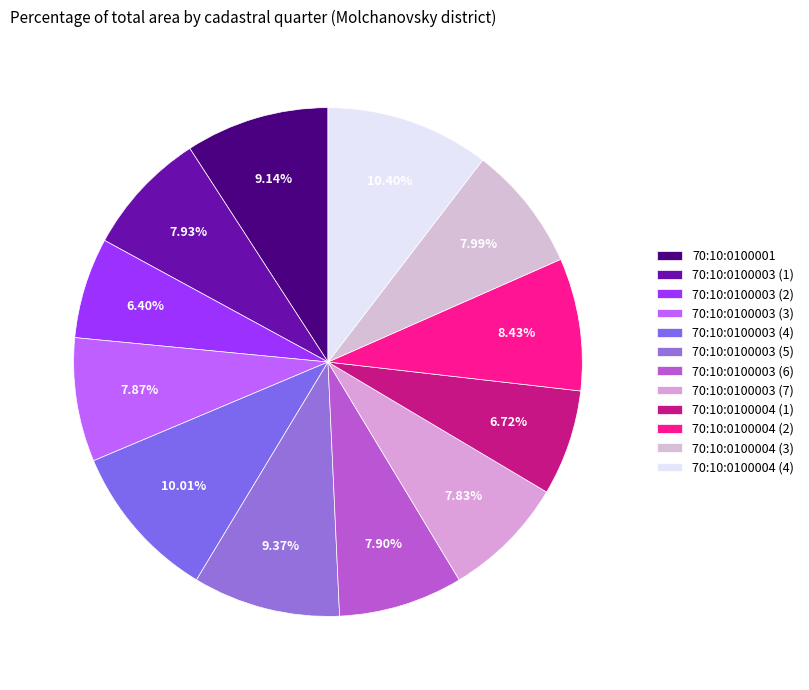

To the nearest percent, what percentage of the pie is 70:10:0100001?

9%